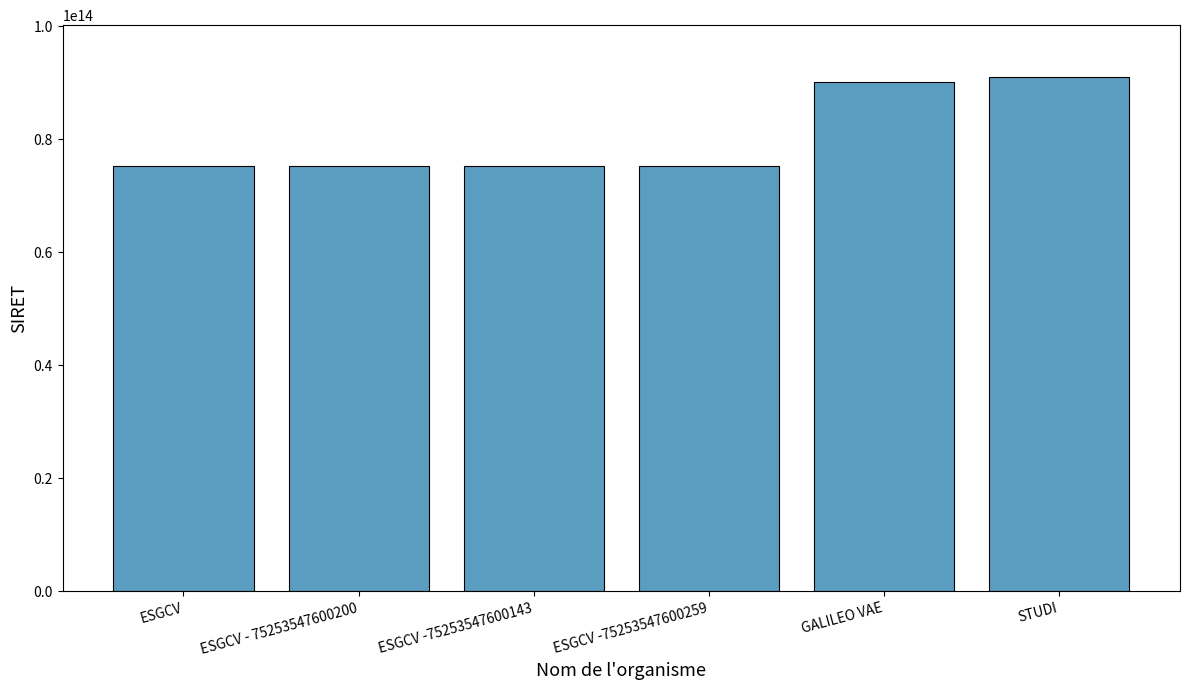

Approximately how many times larger is the value at ESGCV -75253547600143 compared to ESGCV -75253547600259?

1.0